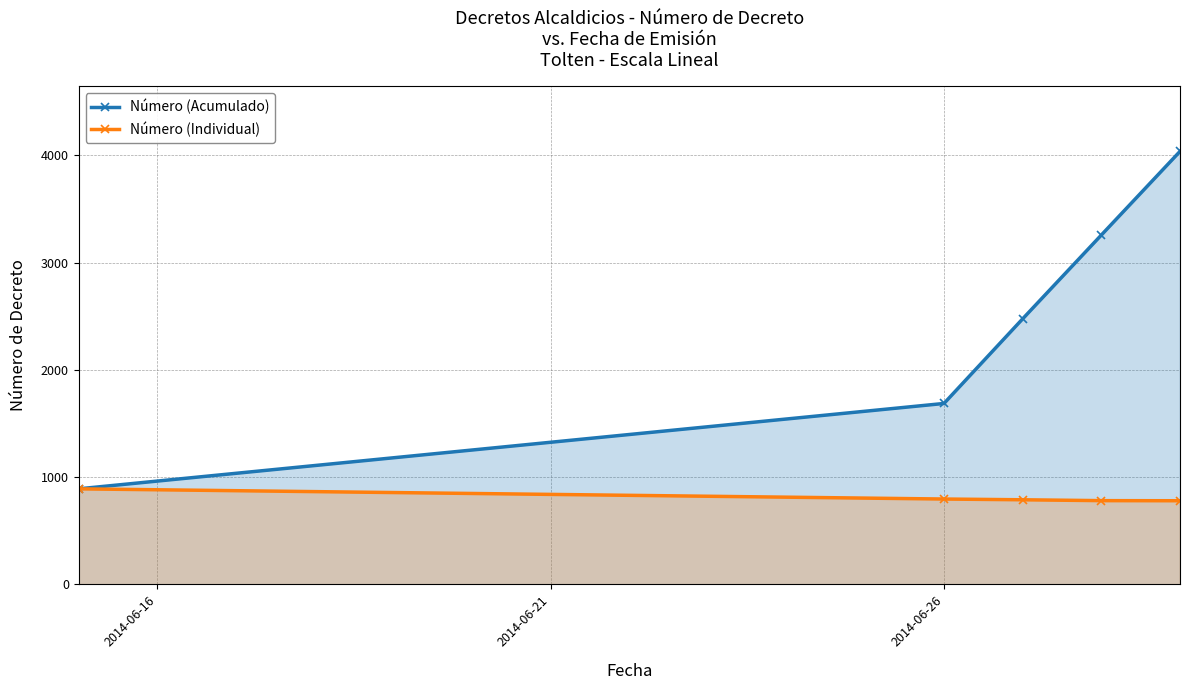

True or false: Número (Acumulado) and Número (Individual) cross at least once.

False